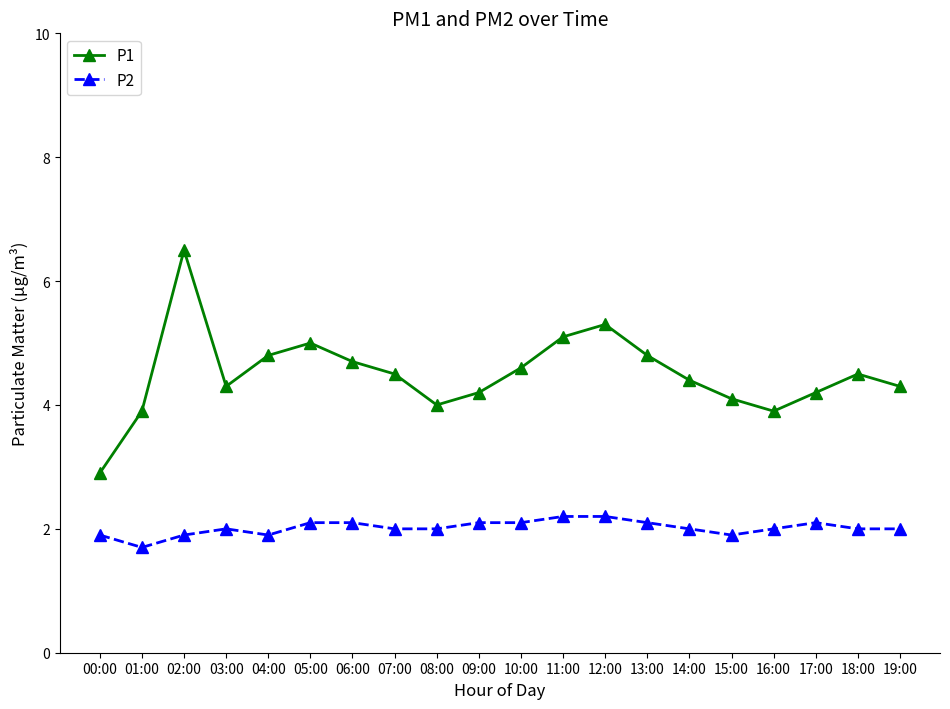

Rank the series by their maximum value, from highest to lowest.

P1, P2